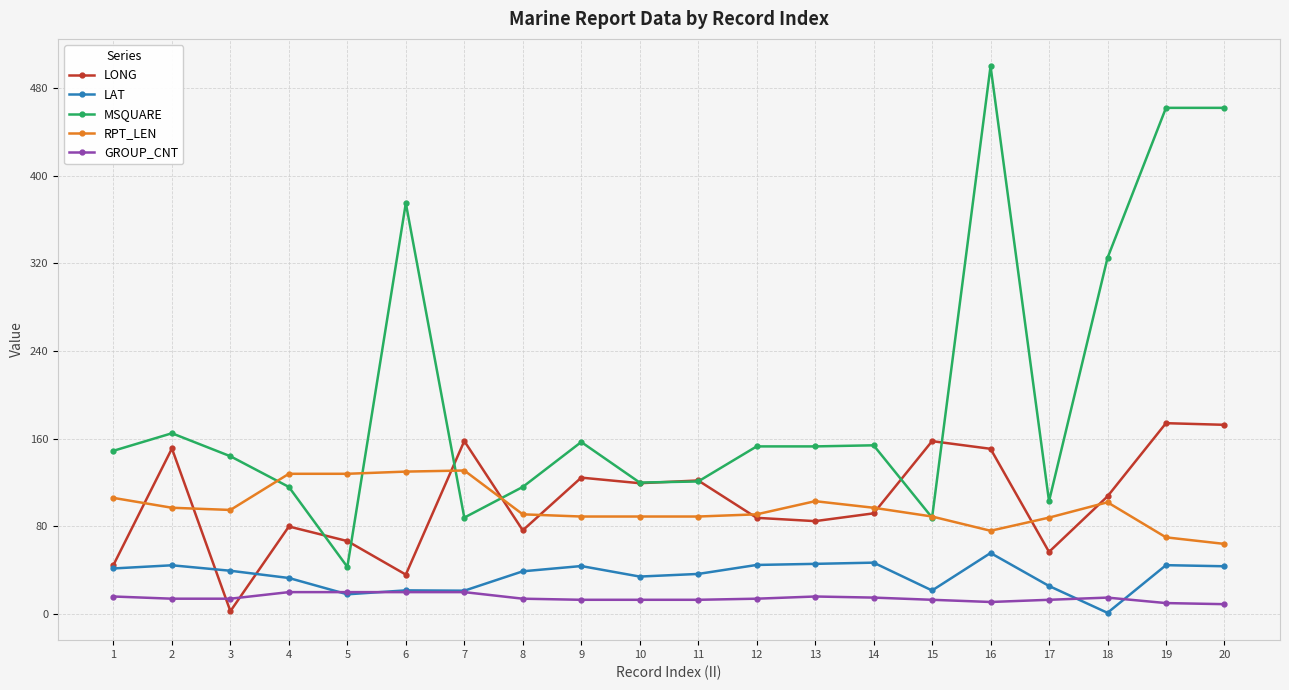

At which category does LONG reach its first local valley?

3